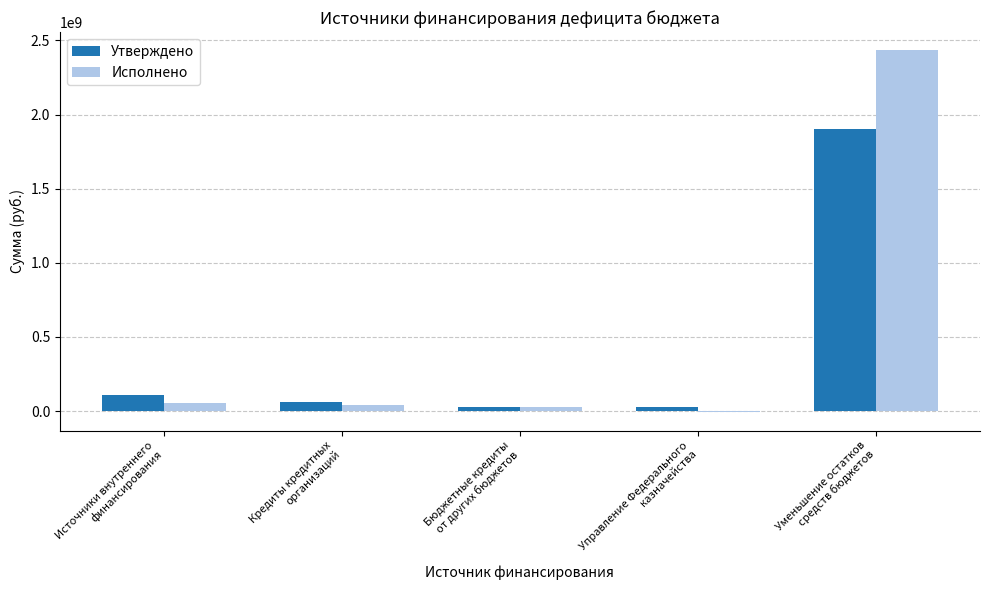

How many data points in Утверждено are less than 58300000?

2